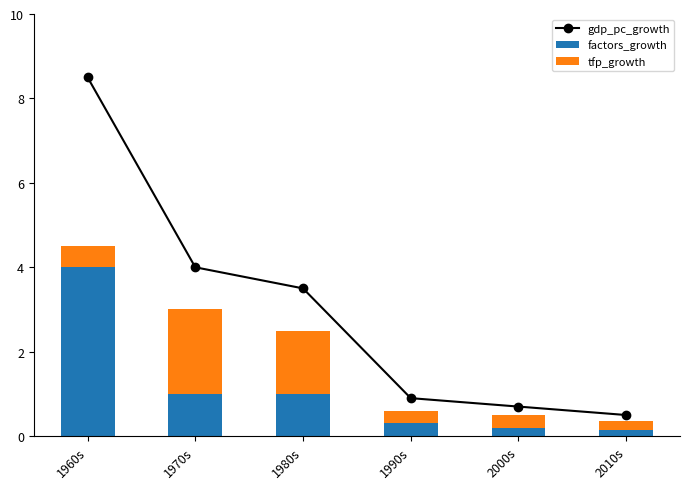

How many data points in gdp_pc_growth are above 3?

3